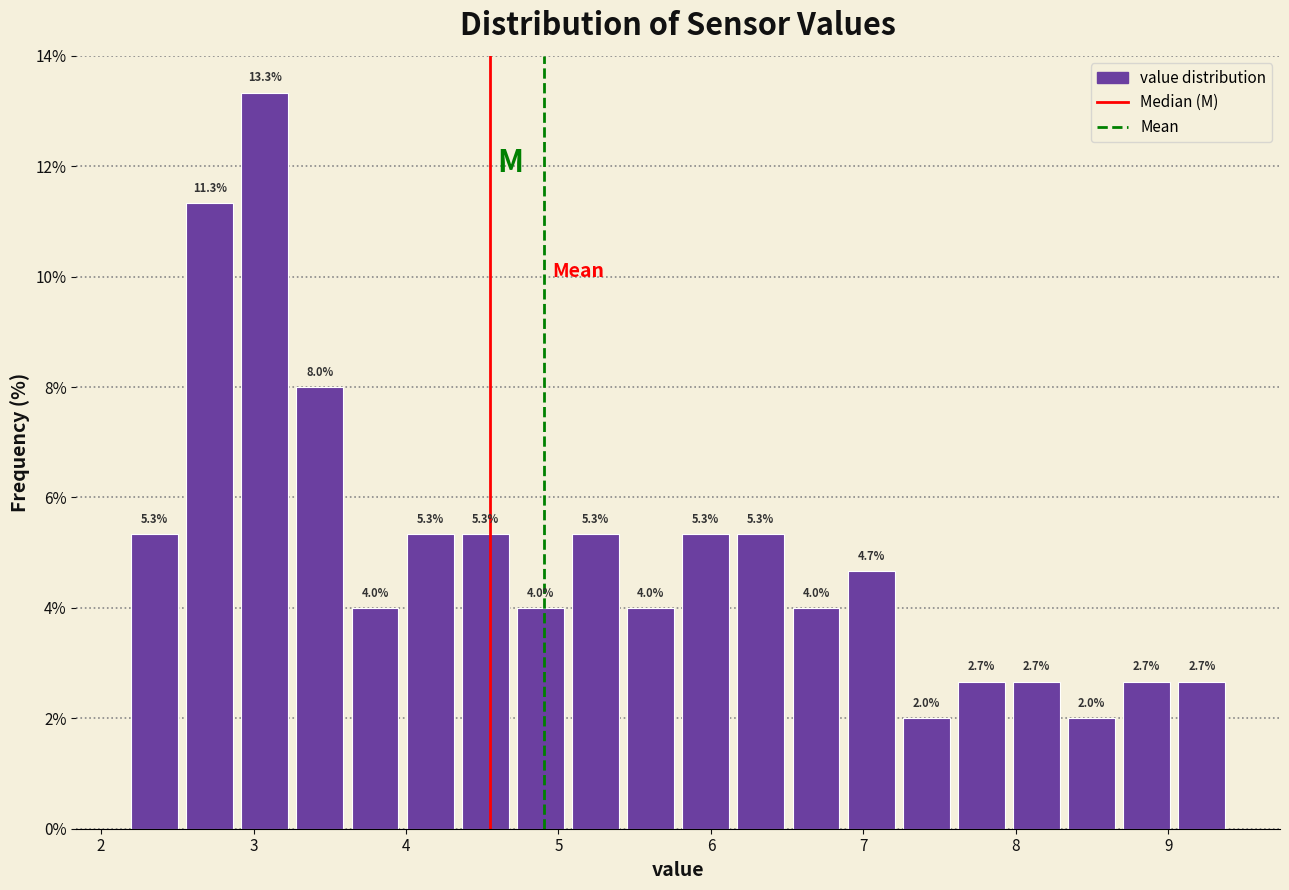

Read against the x-axis, roughly where is the centre of the tallest bar?

3.1